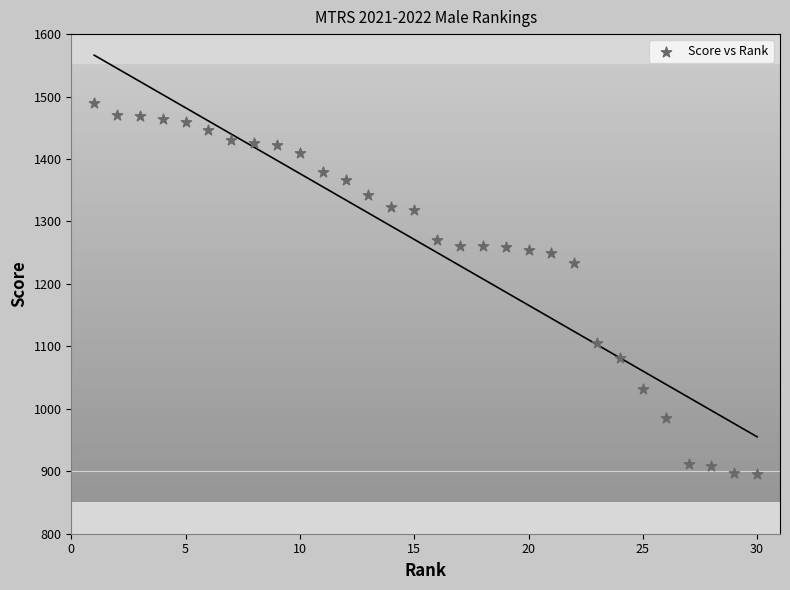

What Y value in the scatter plot is closest to 1192?

1233